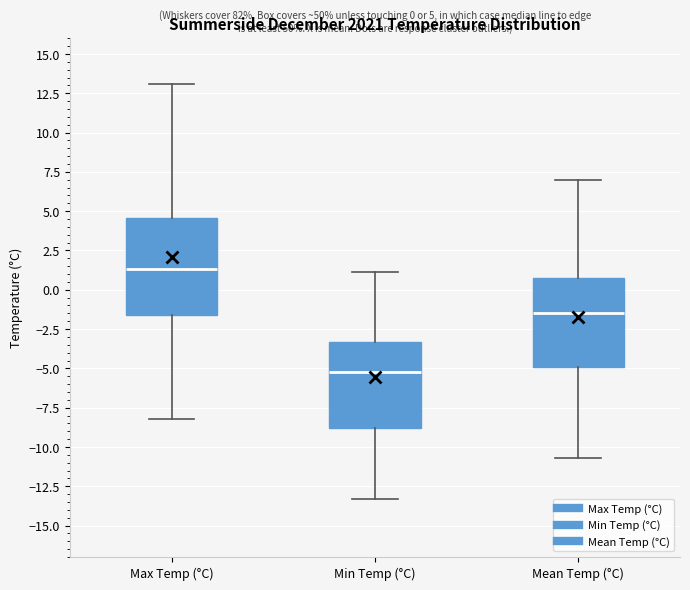

Which box has the lowest median line?

Min Temp (°C)